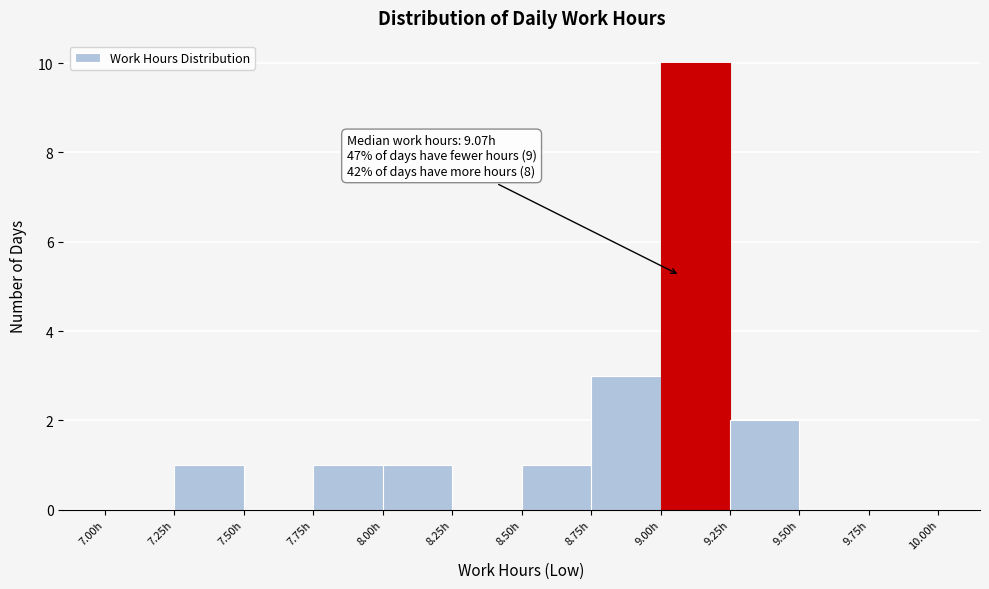

Over which range of the x-axis is the bar tallest?

9.00 to 9.25